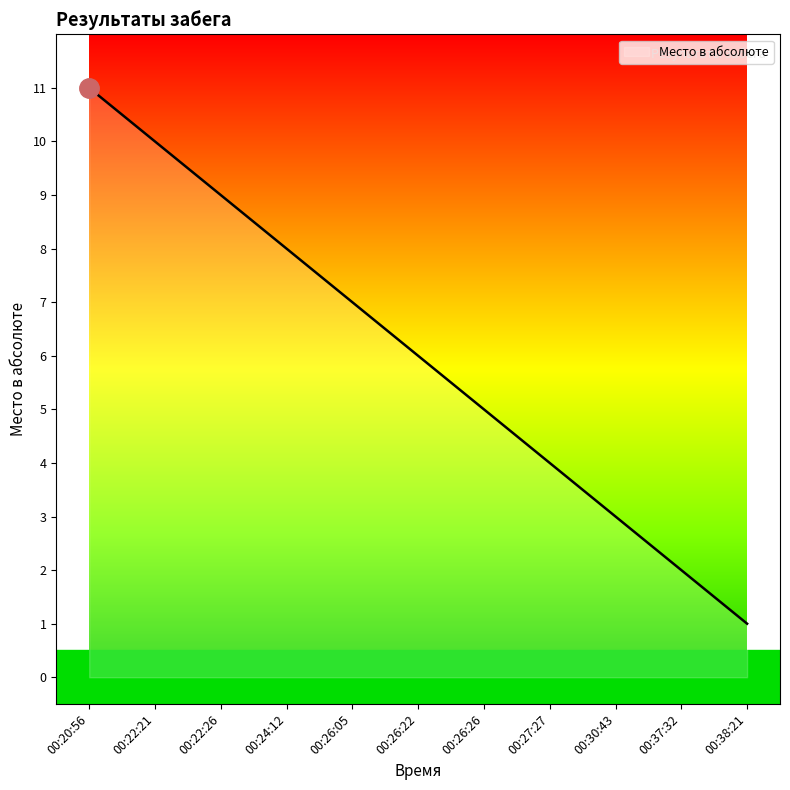

What is the sum of the values at 00:22:26 and 00:24:12?

17